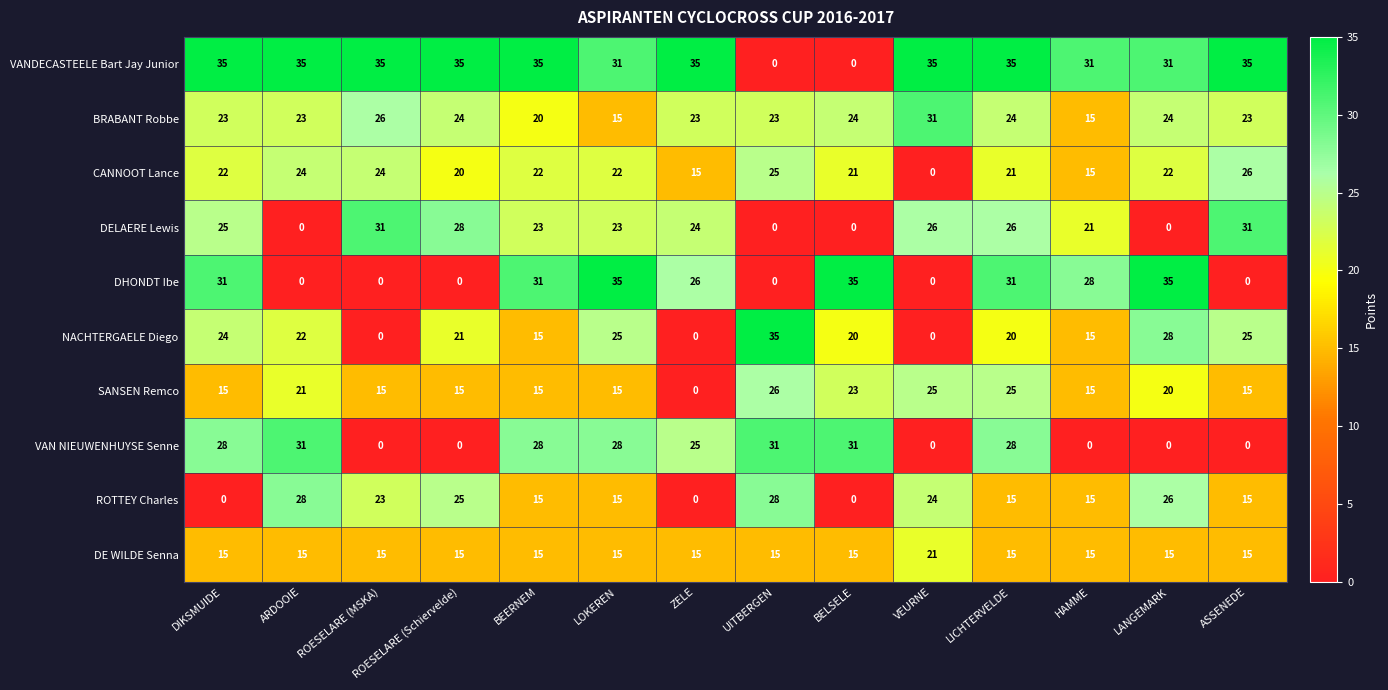

Which series changed the most between DIKSMUIDE and LICHTERVELDE?

ROTTEY Charles